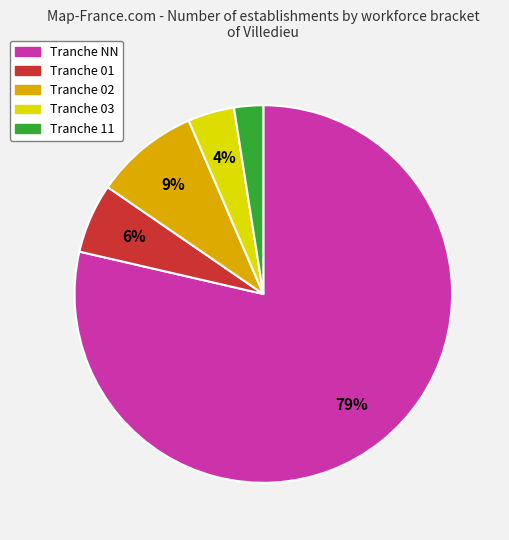

Is there a majority slice in this chart?

Yes